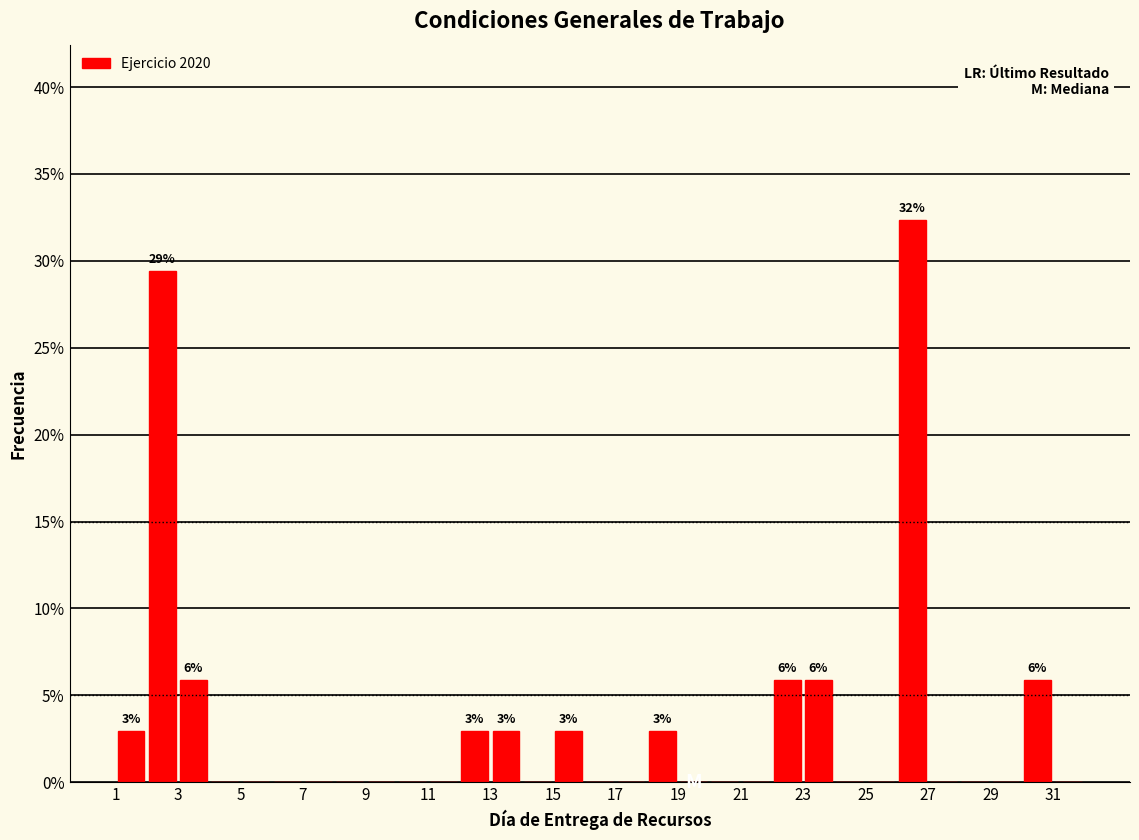

Over which range of the x-axis is the bar tallest?

26 to 27